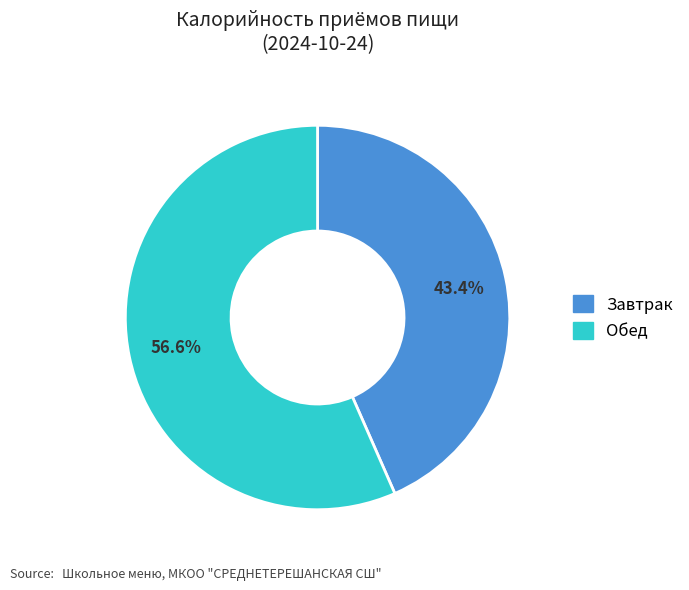

Do Обед and Завтрак together represent more than half of the pie?

Yes